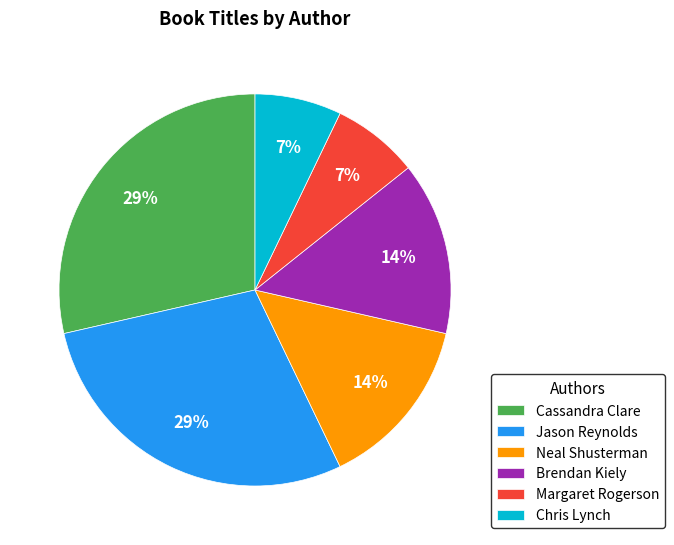

Is the sum of Jason Reynolds and Neal Shusterman greater than half?

No